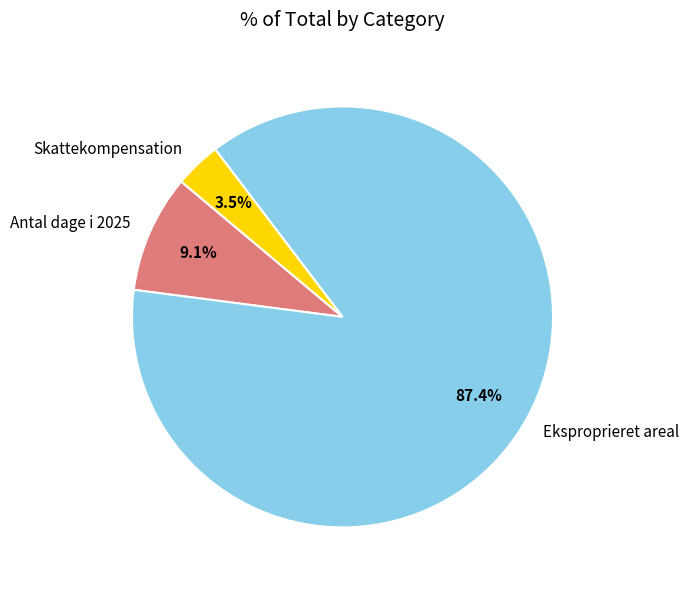

Does any single category account for the majority?

Yes